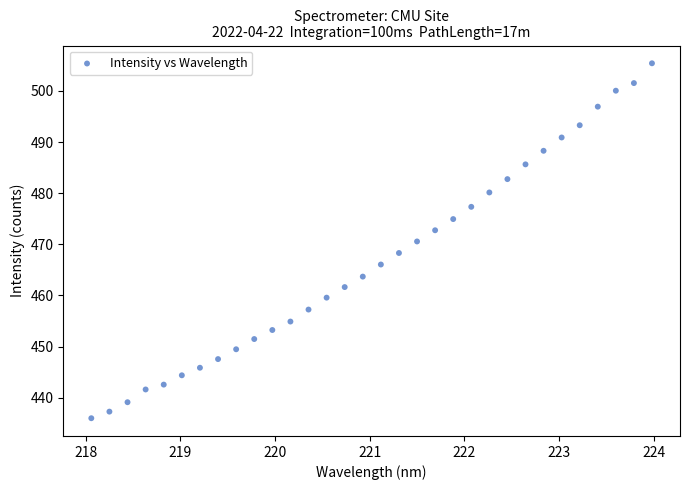

What is the range of Y values (max minus min)?

69.4